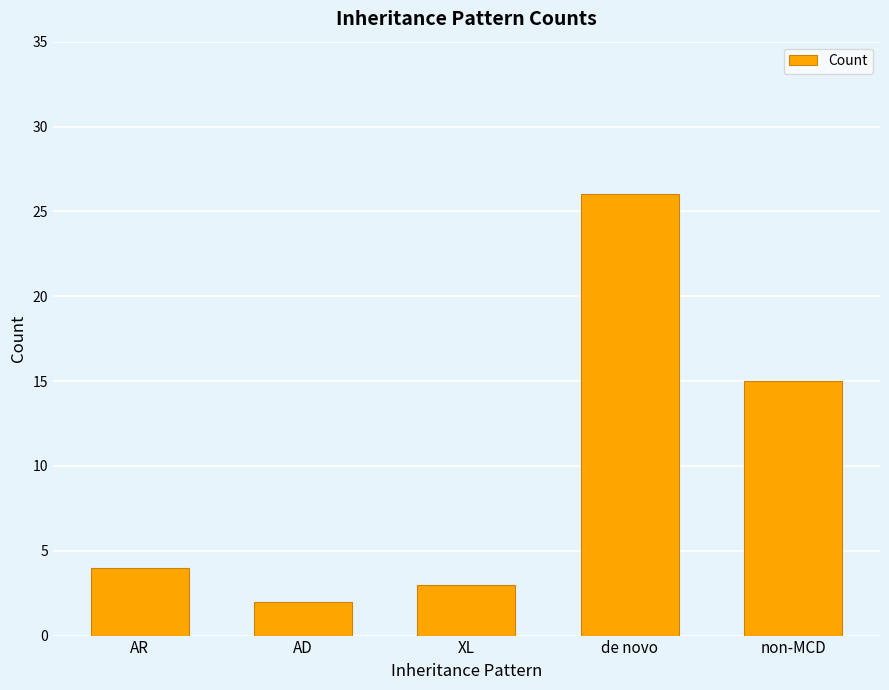

How many categories are shown in the chart?

5